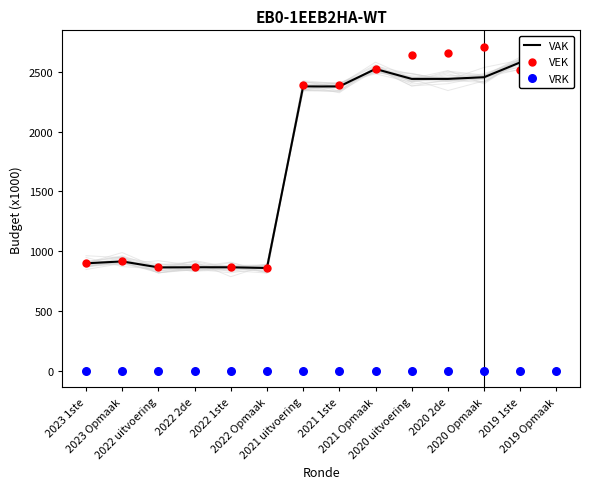

At which category is the sum across all series the highest?

2020 Opmaak